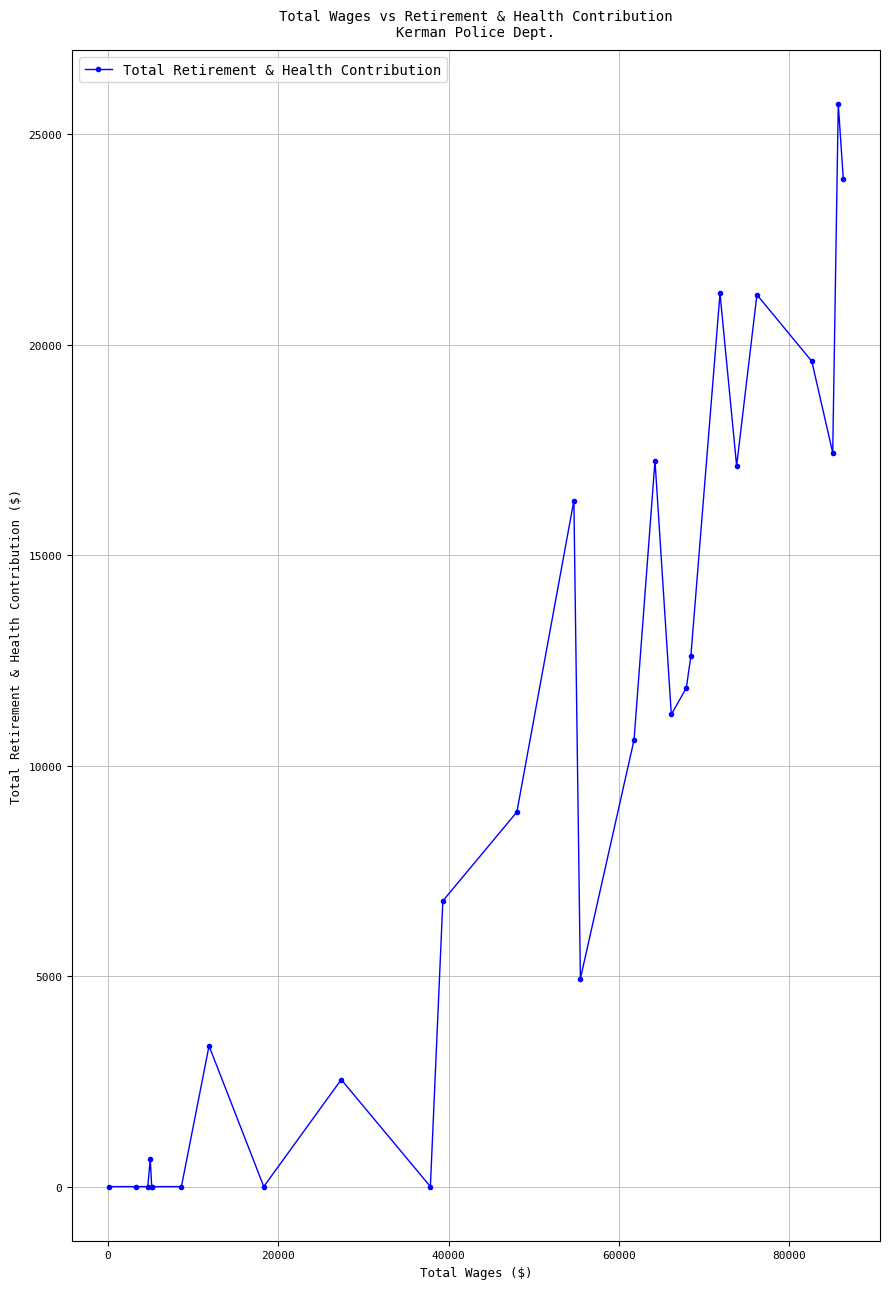

What is the sum of all values?

253182